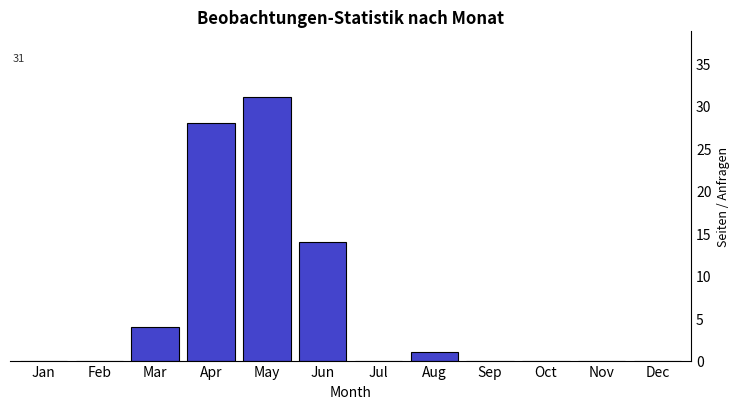

Reading right to left, transcribe all the data shown in this chart.

Dec=0	Nov=0	Oct=0	Sep=0	Aug=1	Jul=0	Jun=14	May=31	Apr=28	Mar=4	Feb=0	Jan=0